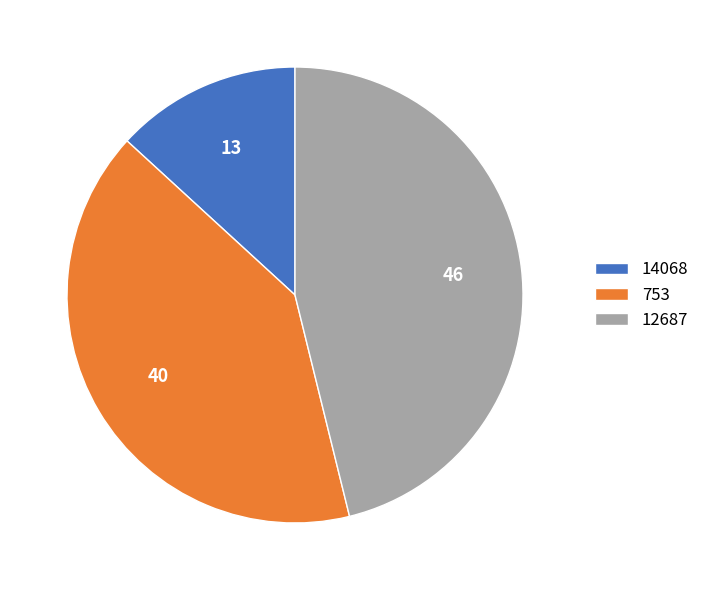

Combined, do 12687 and 14068 account for over 50%?

Yes